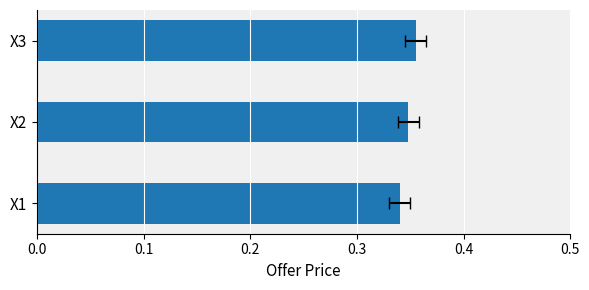

Which has a higher value, X2 or X1?

X2